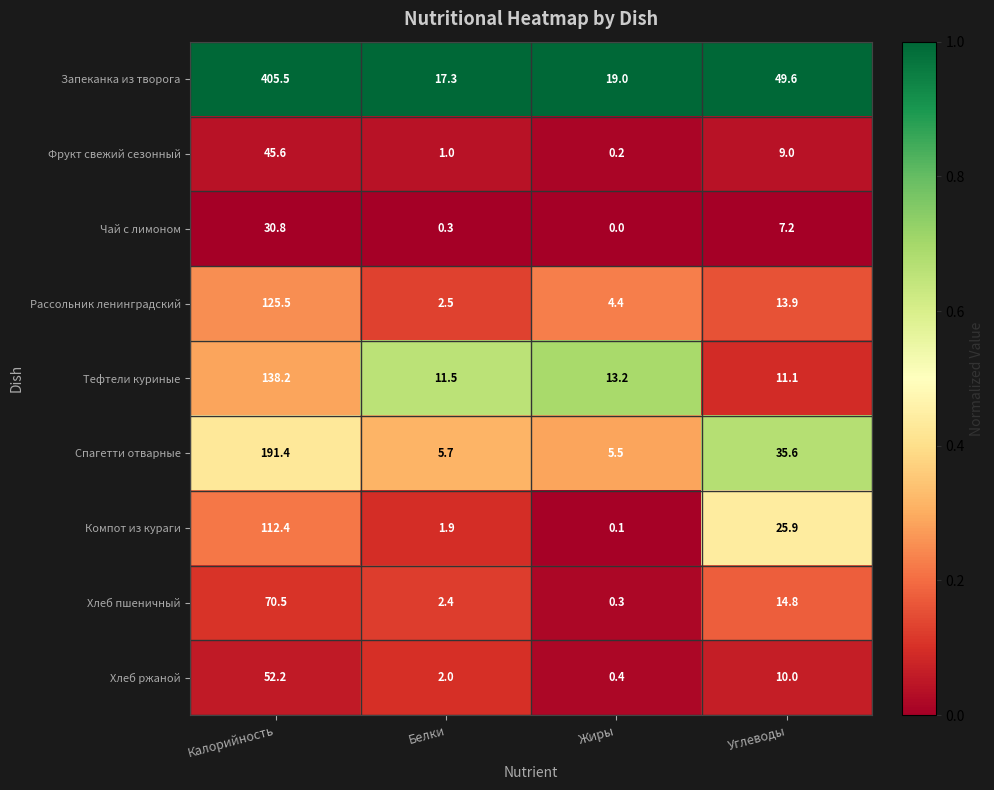

What is the spread (max minus min) of values at Углеводы?

42.4